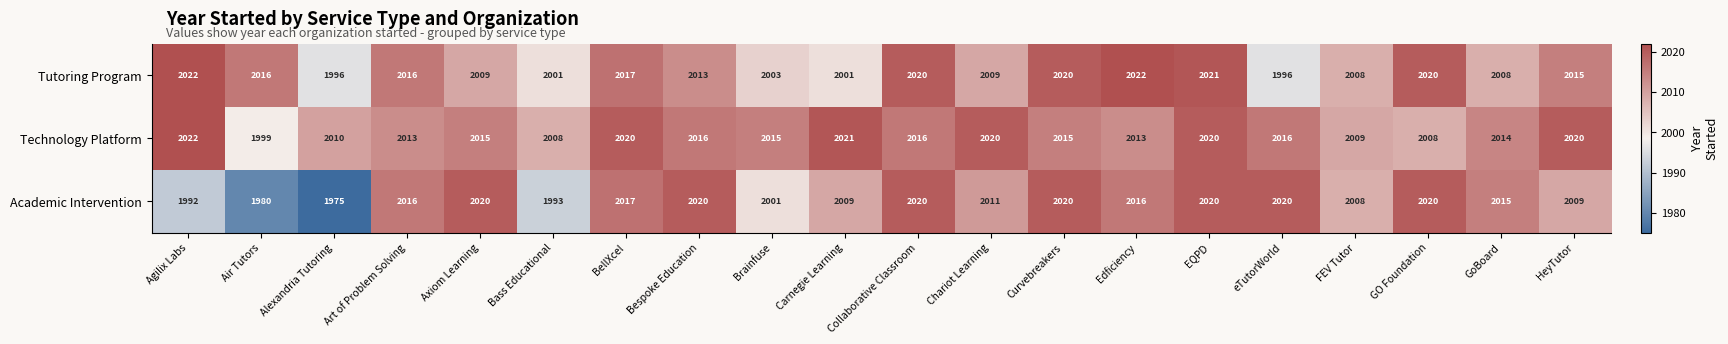

Read the Technology Platform value at Chariot Learning, to the nearest 10.

2020